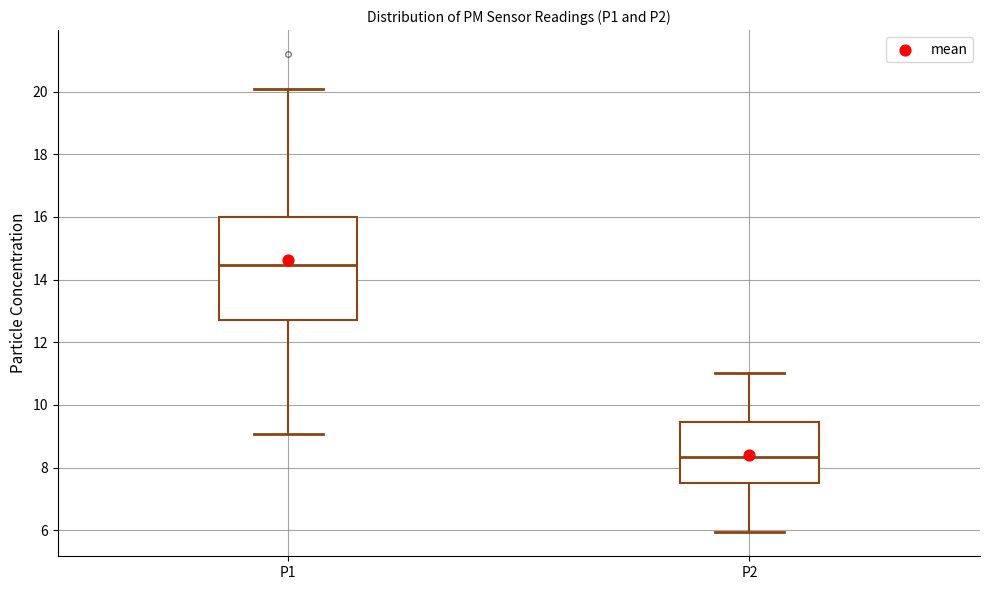

Which box's median line is the highest?

P1